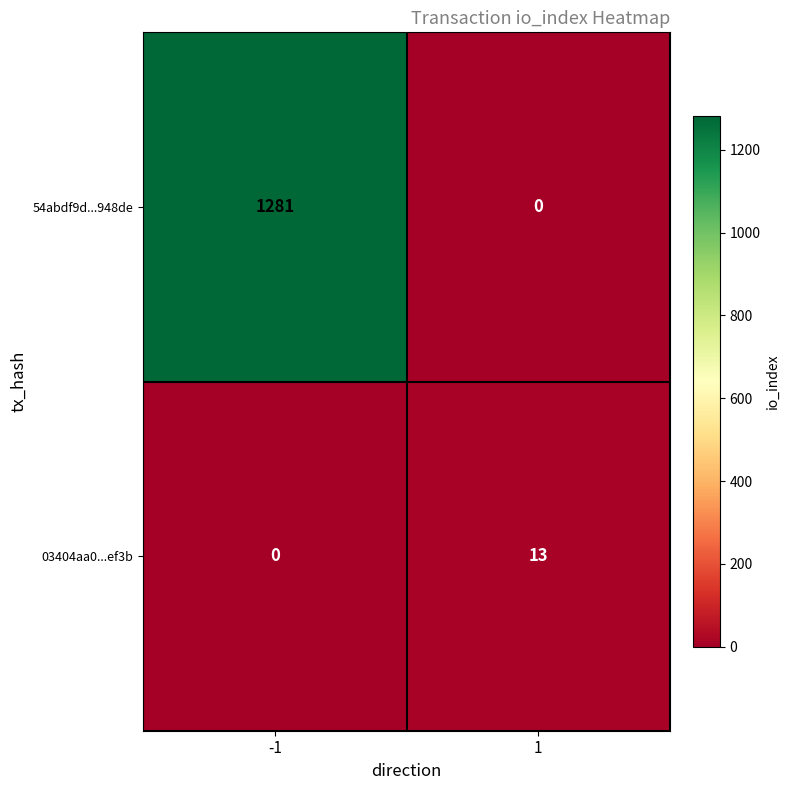

True or false: 54abdf9d...948de has a value of -814 at 1.

False